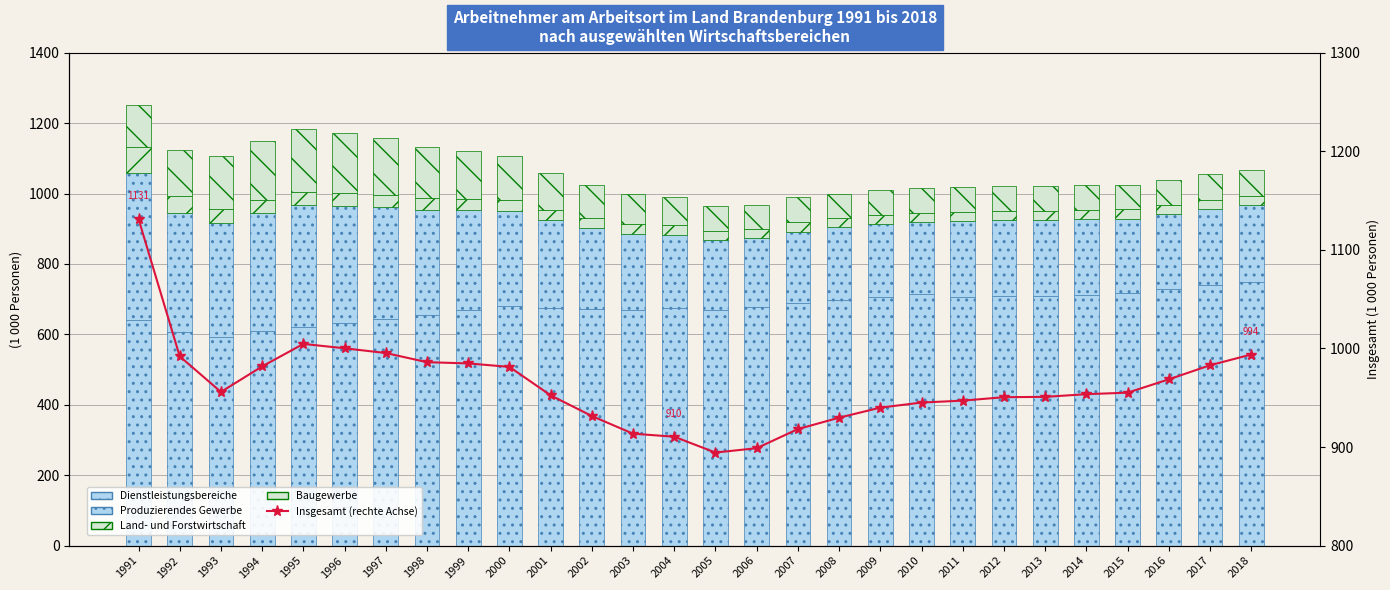

What is the difference between the Dienstleistungsbereiche values at 2014 and 2007?

24.5